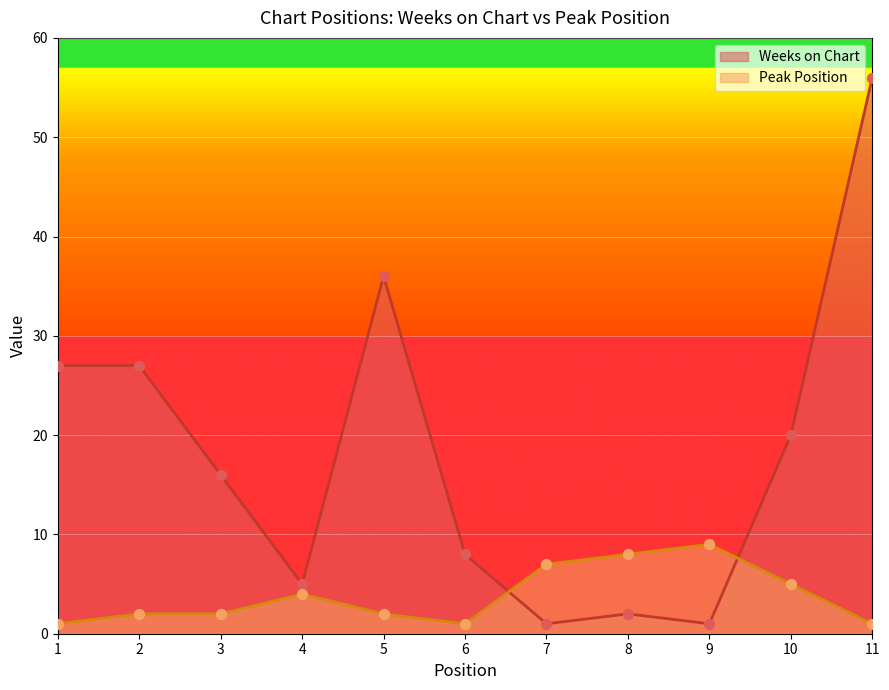

Is the value of Weeks on Chart at 4 greater than the value of Peak Position at 6?

Yes